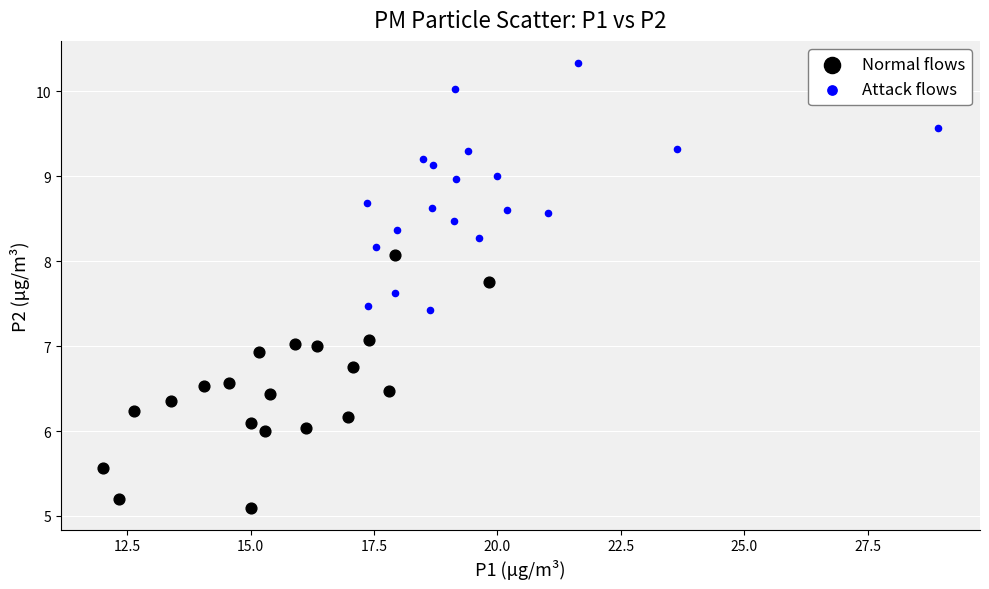

Which series reaches the maximum Y coordinate?

Attack flows